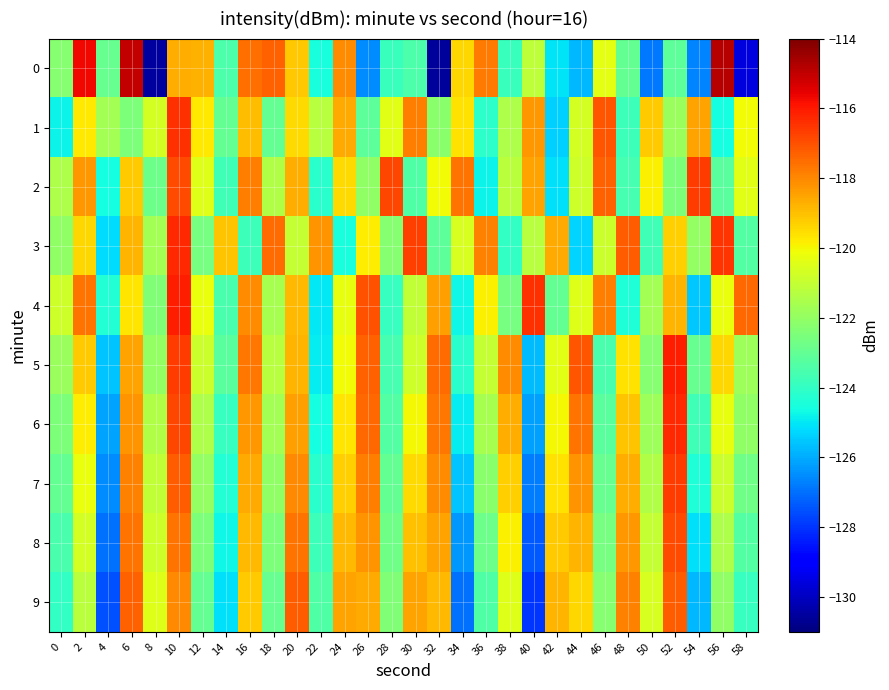

List the series in order of their peak value, lowest first.

9, 8, 2, 7, 1, 3, 6, 4, 5, 0